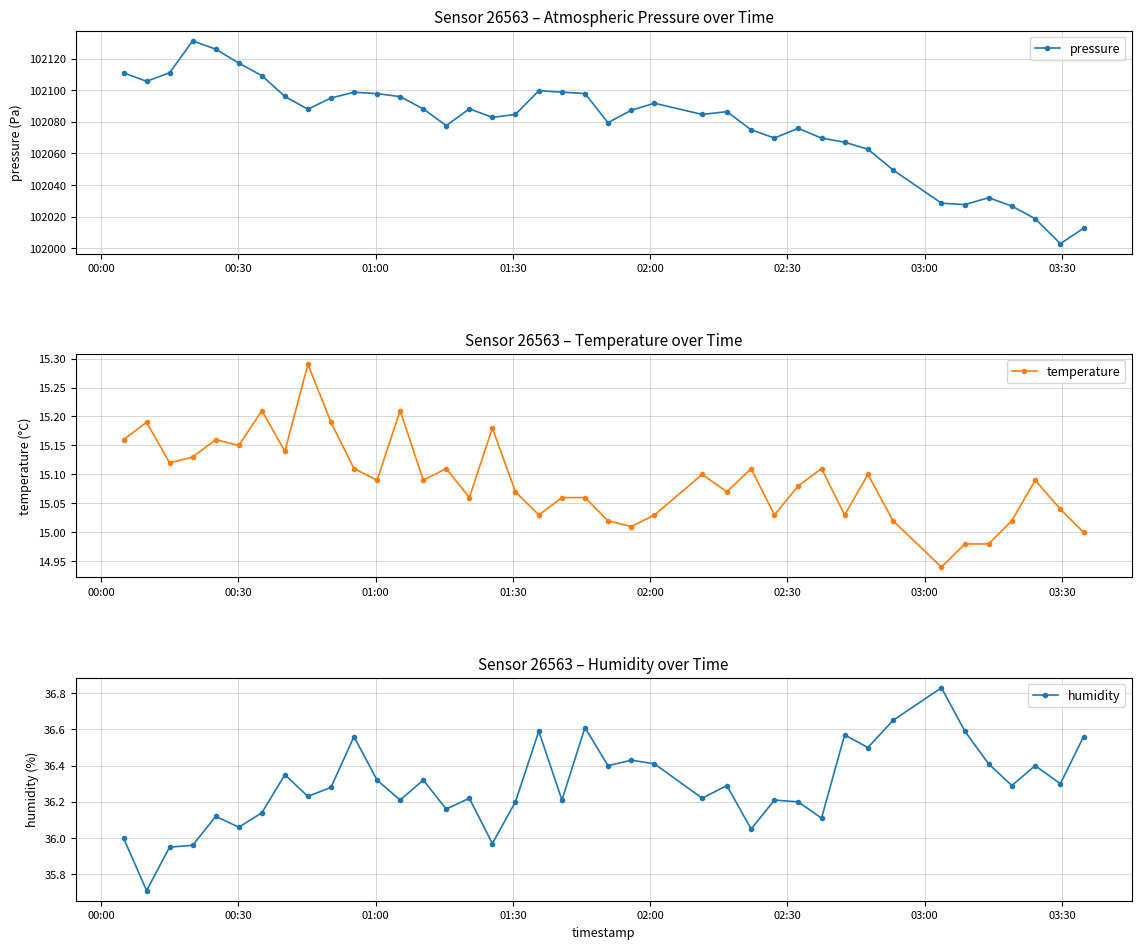

What is the value of the temperature point at the 11th from the left?

15.1